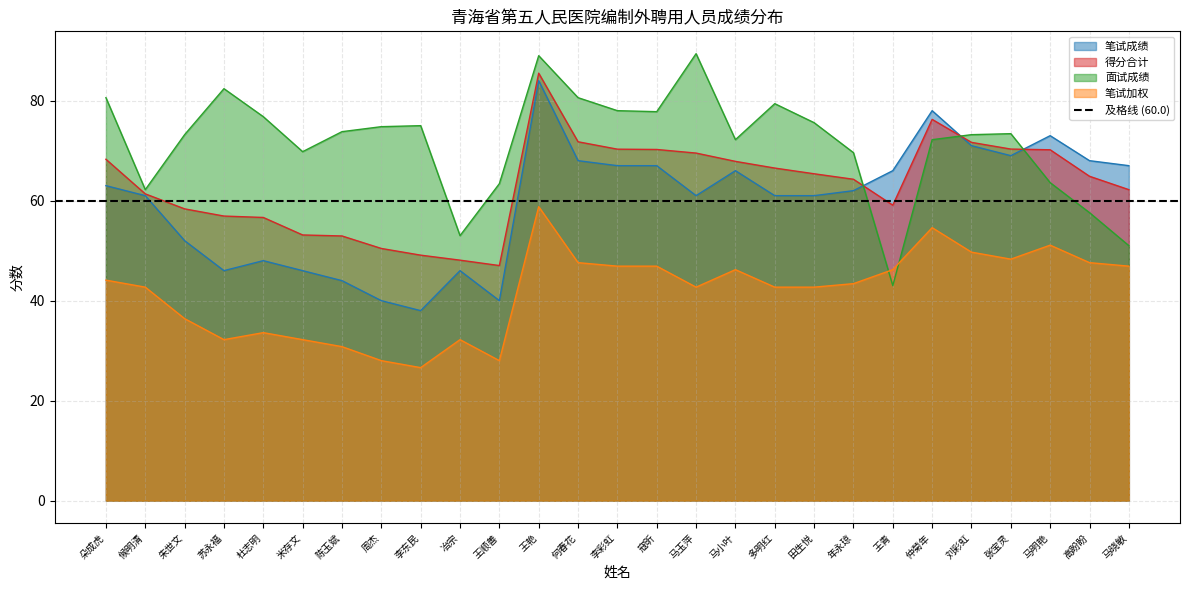

List the labels in order of 笔试成绩 value, smallest first.

李东民, 周杰, 王顺善, 陈玉斌, 苏永福, 米存文, 冶宗, 杜志明, 朱世文, 候明清, 马玉萍, 多明红, 田生悦, 年永琼, 朵成虎, 马小叶, 王青, 李彩虹, 寇昕, 马晓敏, 何春花, 高盼盼, 张宝灵, 刘彩虹, 马明艳, 仲菊年, 王艳